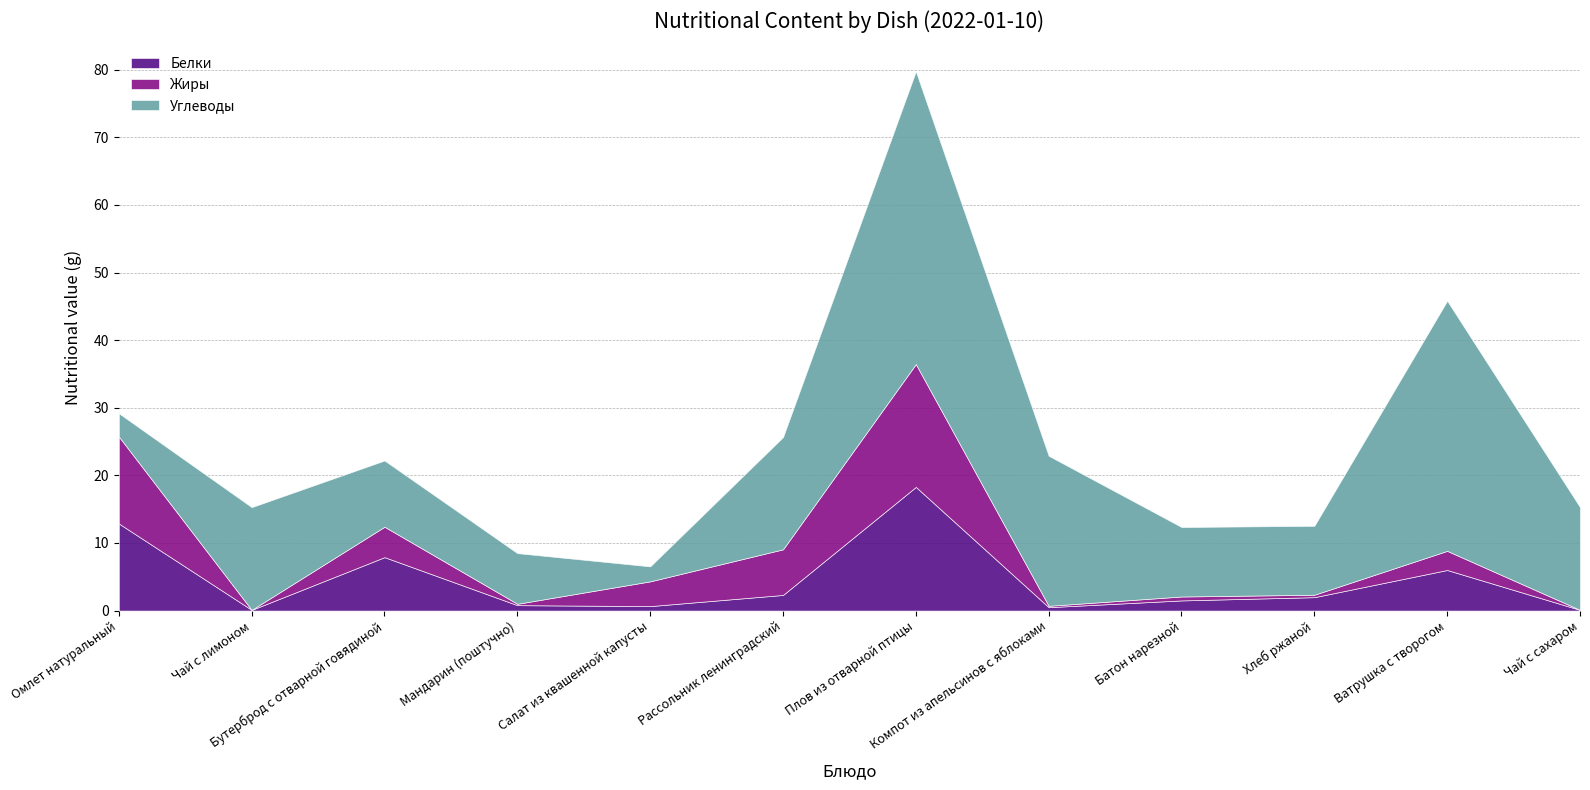

Where is the first local maximum for Белки?

Бутерброд с отварной говядиной